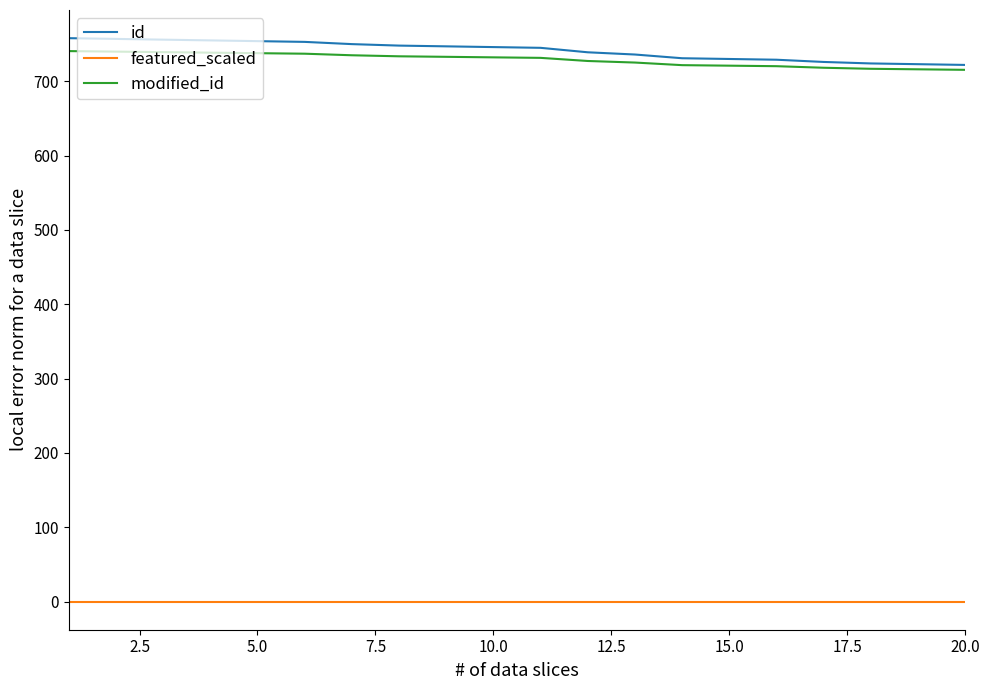

True or false: featured_scaled and modified_id intersect in this chart.

False